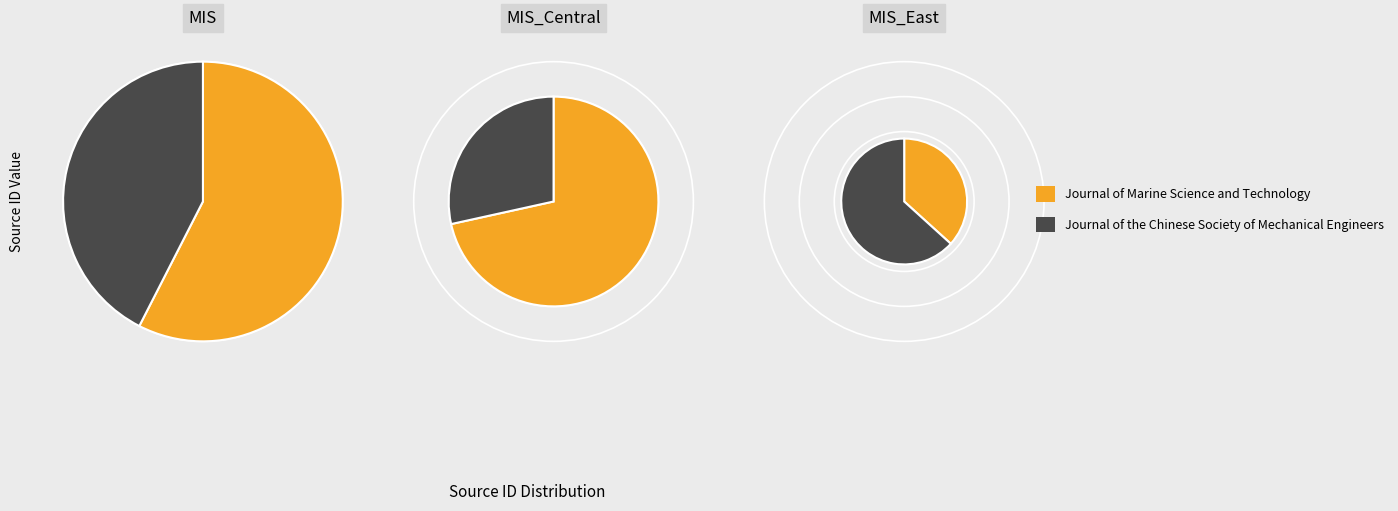

What is the total percentage of Journal of the Chinese Society of Mechanical Engineers and Journal of Marine Science and Technology?

100.0%